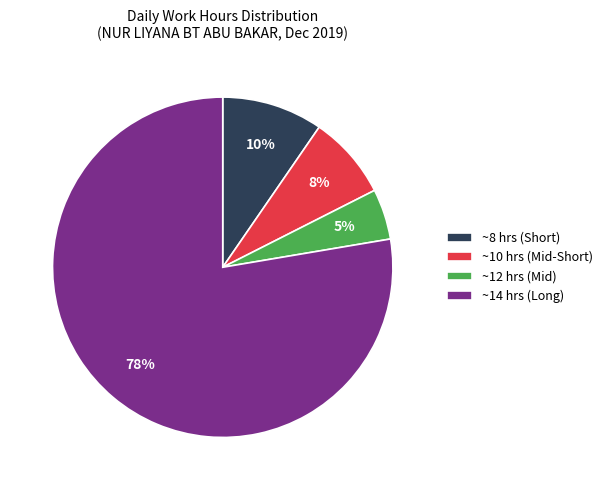

Count the number of slices in the pie.

4